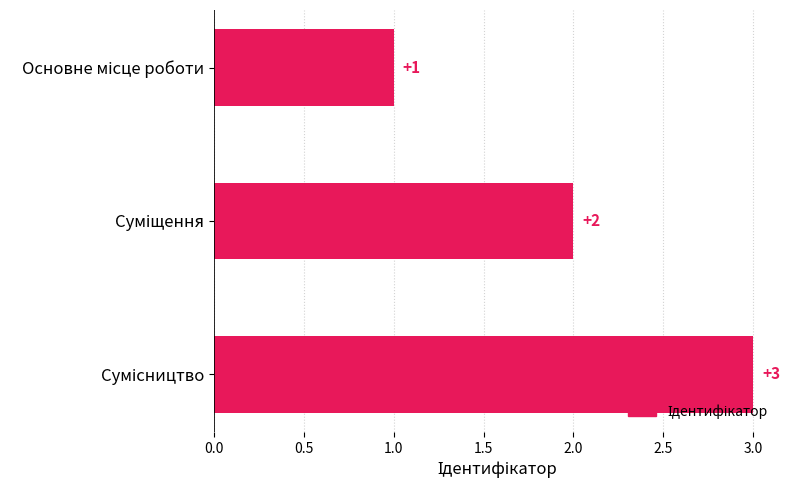

What is the value of the 1st bar from the top?

1